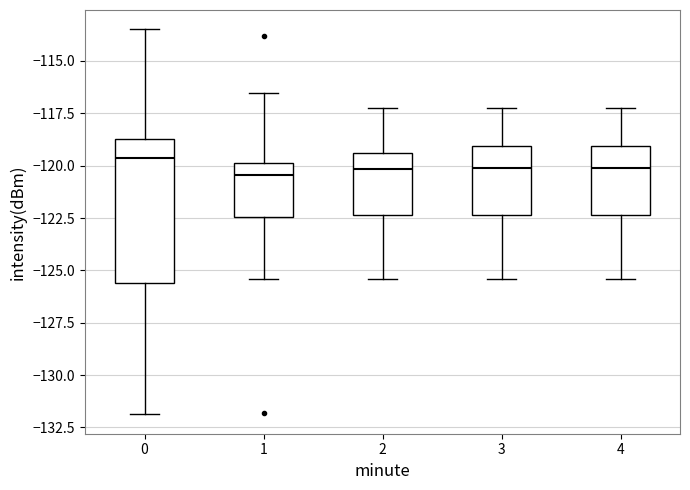

Reading left to right, read every box against the y-axis: the position of its median line, the range the box covers, and the ends of its whiskers. The values are not printed on the chart, so give them approximately, as read against the axis.

0: median -119.5, box -125.5 to -118.5, whiskers -132.0 to -113.5
1: median -120.5, box -122.5 to -120.0, whiskers -125.5 to -116.5
2: median -120.0, box -122.5 to -119.5, whiskers -125.5 to -117.0
3: median -120.0, box -122.5 to -119.0, whiskers -125.5 to -117.0
4: median -120.0, box -122.5 to -119.0, whiskers -125.5 to -117.0